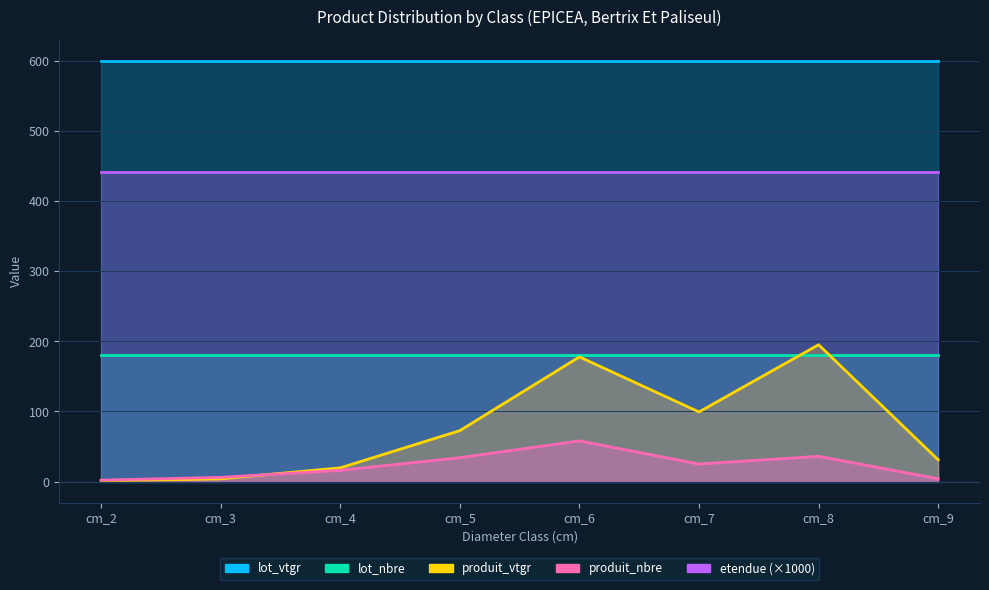

In produit_nbre, how many points are higher than both neighbors (excluding endpoints)?

2